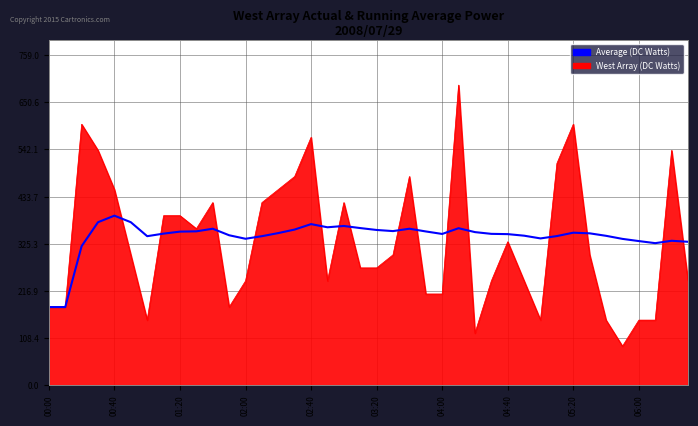

Rank the series by their maximum value, from highest to lowest.

West Array (DC Watts), Average (DC Watts)